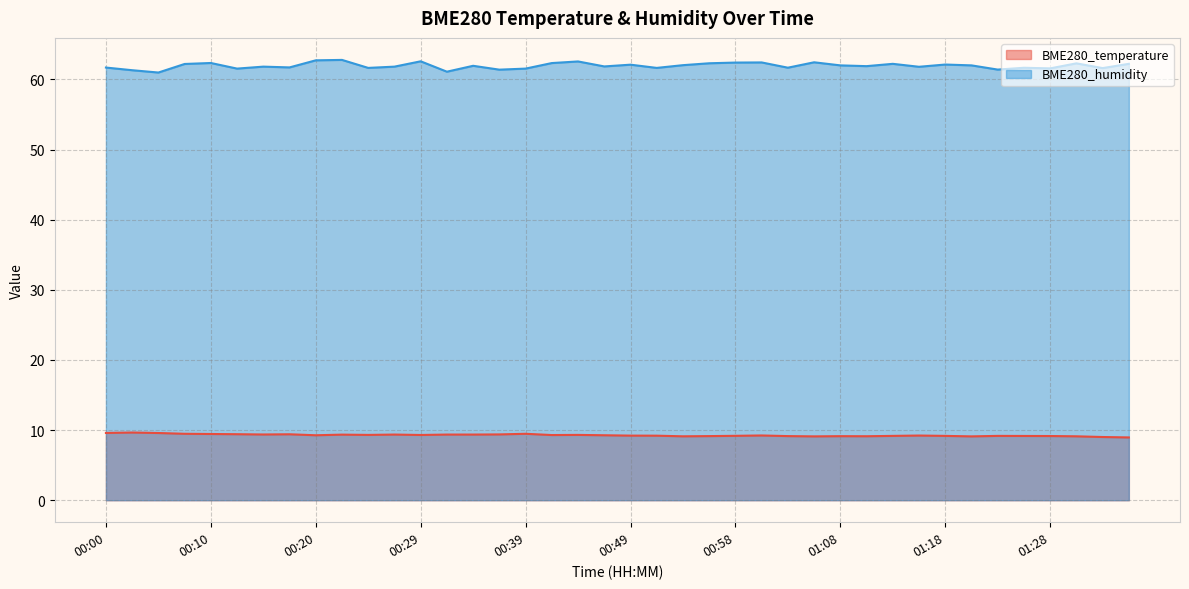

Count the number of categories in the chart.

40